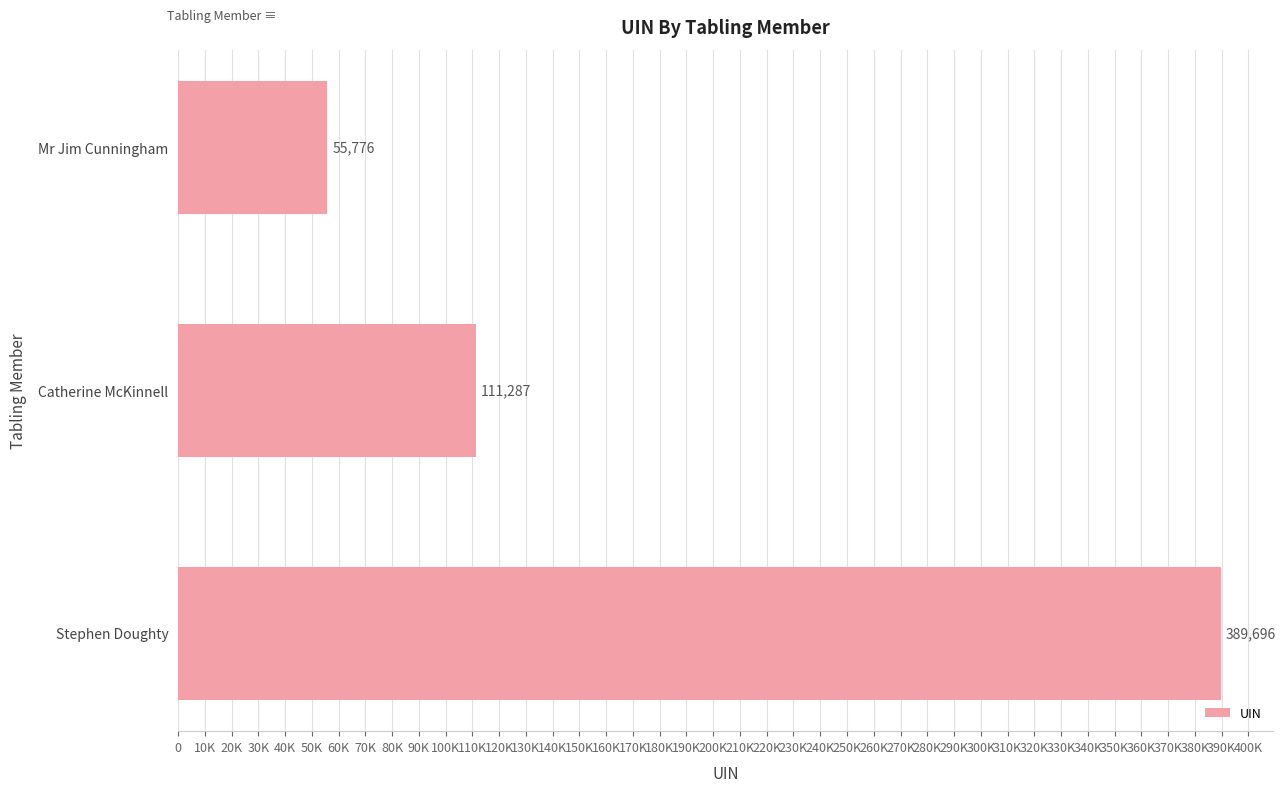

Does the chart contain any negative values?

No